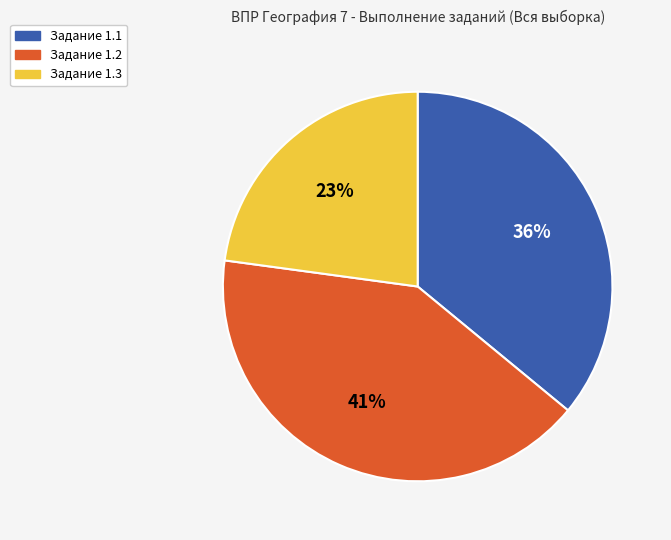

To the nearest percent, what is the difference between the largest and smallest slice percentages?

18%